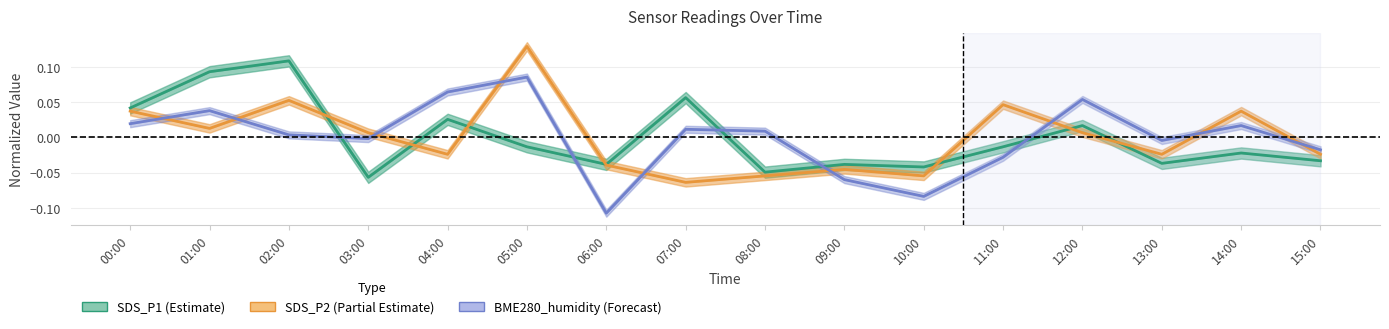

Which series has the largest total across all categories?

BME280_humidity